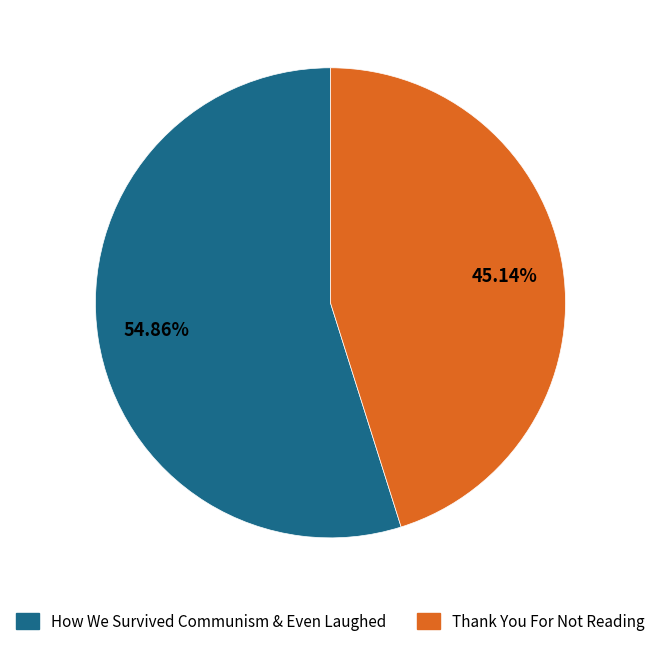

What is the ratio of the value at Thank You For Not Reading to the value at How We Survived Communism & Even Laughed?

0.8